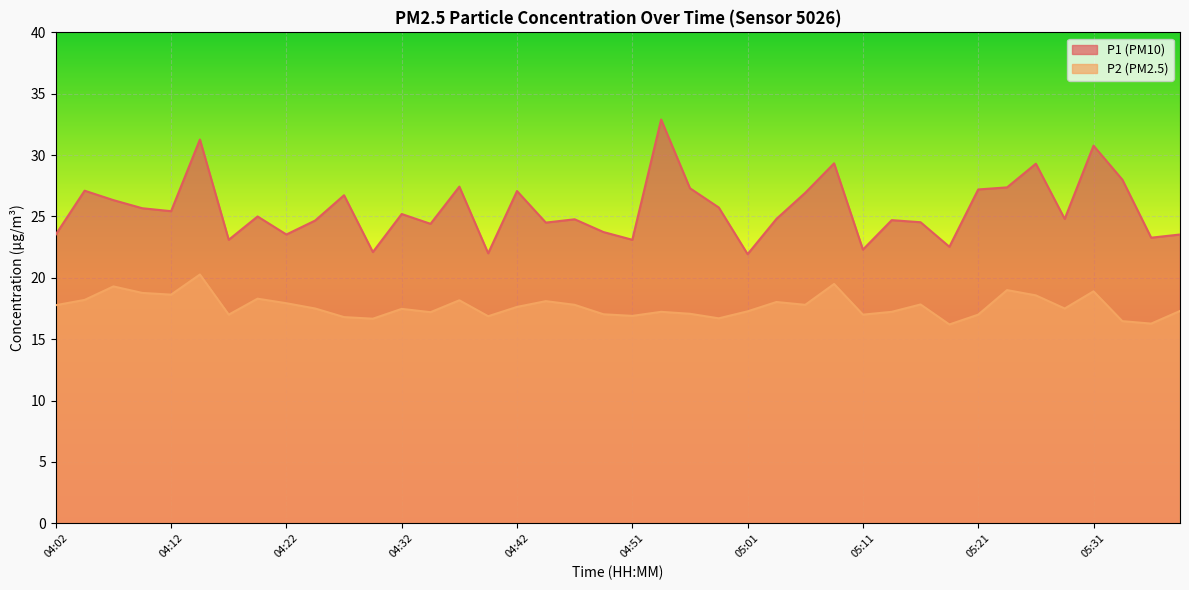

What is the label of the 31st point from the left?

05:16